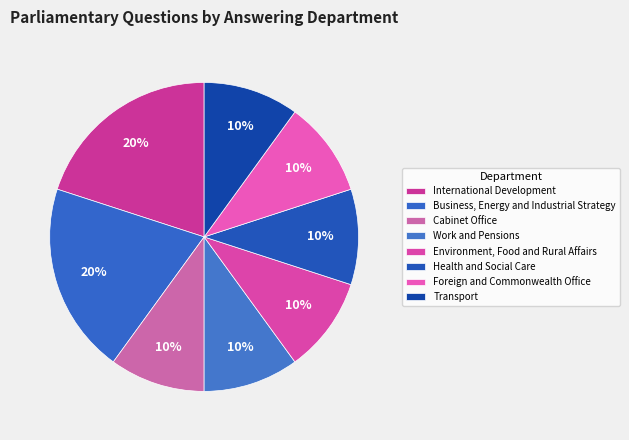

The Health and Social Care slice represents 1% of the pie. True or false?

False